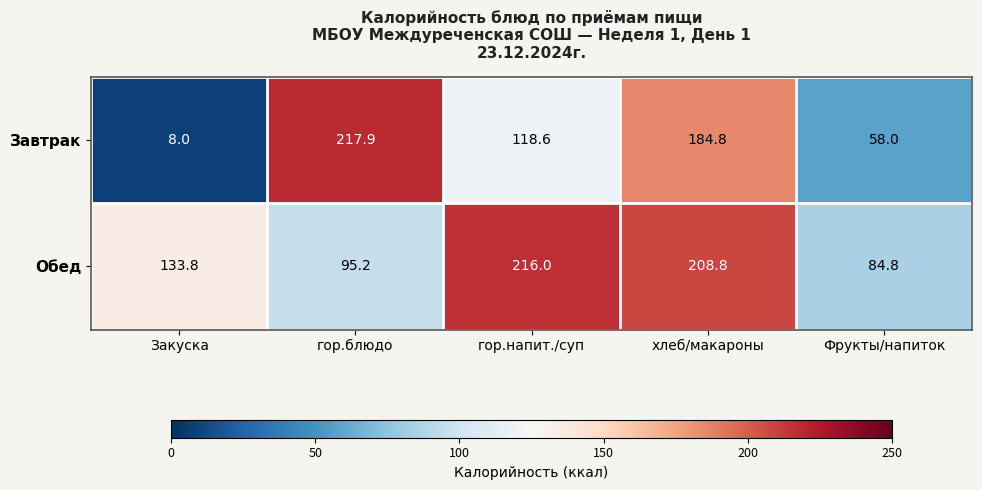

Which series has the largest total across all categories?

Обед